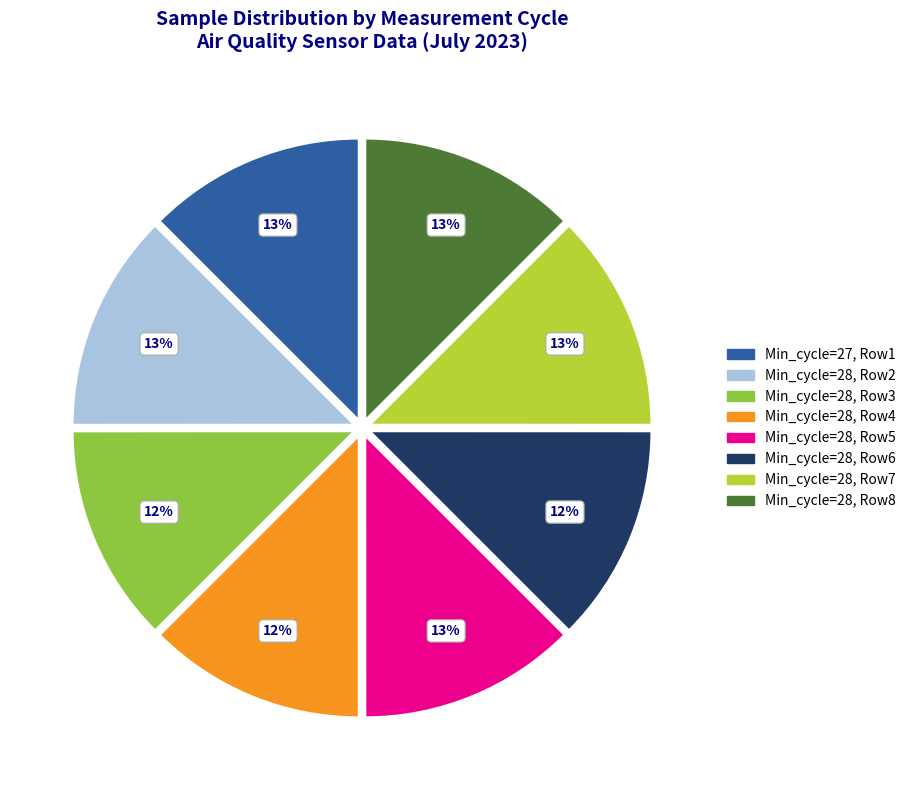

To the nearest percent, what is the average slice percentage?

12%